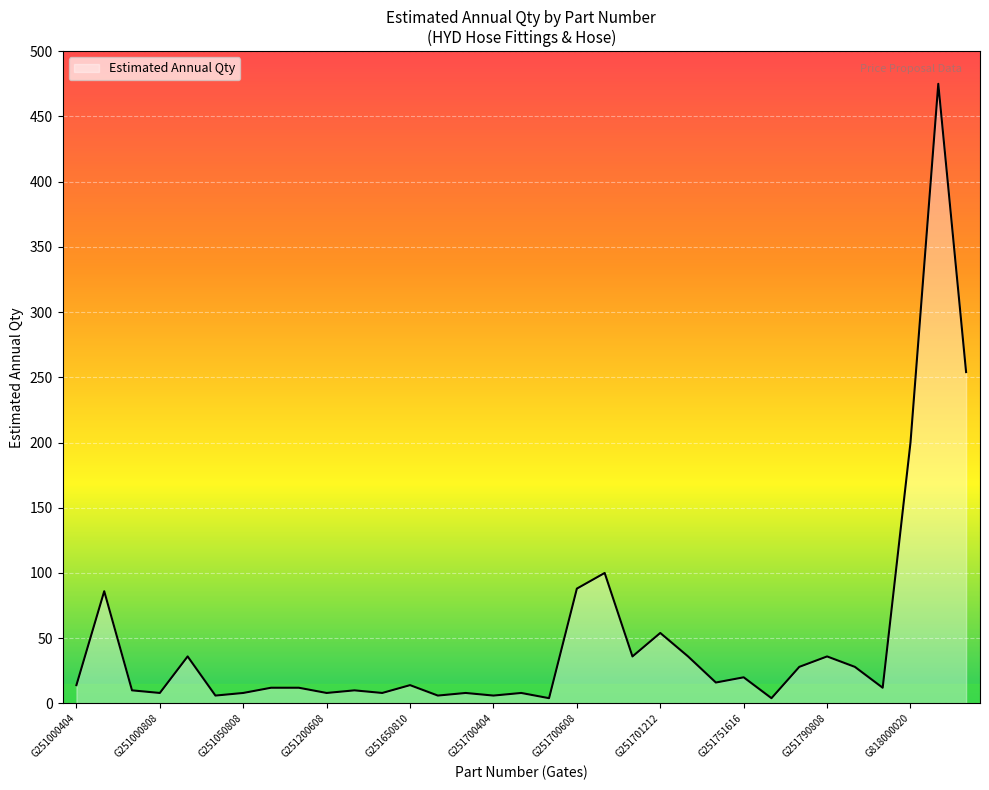

What is the difference between the maximum and minimum values?

471